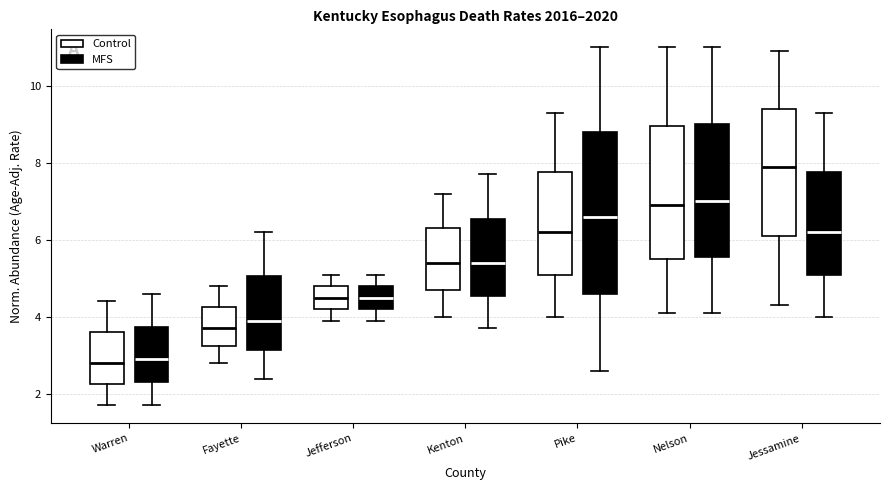

Reading left to right, transcribe this box plot: for each box, give where its median line is, the range the box spans, and where its two whiskers end, as read against the y-axis. The values are not printed on the chart, so give them approximately, as read against the axis.

Warren (Control): median 2.8, box 2.2 to 3.6, whiskers 1.8 to 4.4
Warren (MFS): median 3.0, box 2.4 to 3.8, whiskers 1.8 to 4.6
Fayette (Control): median 3.8, box 3.2 to 4.2, whiskers 2.8 to 4.8
Fayette (MFS): median 4.0, box 3.2 to 5.0, whiskers 2.4 to 6.2
Jefferson (Control): median 4.6, box 4.2 to 4.8, whiskers 4.0 to 5.2
Jefferson (MFS): median 4.6, box 4.2 to 4.8, whiskers 4.0 to 5.2
Kenton (Control): median 5.4, box 4.8 to 6.4, whiskers 4.0 to 7.2
Kenton (MFS): median 5.4, box 4.6 to 6.6, whiskers 3.8 to 7.8
Pike (Control): median 6.2, box 5.2 to 7.8, whiskers 4.0 to 9.4
Pike (MFS): median 6.6, box 4.6 to 8.8, whiskers 2.6 to 11.0
Nelson (Control): median 7.0, box 5.6 to 9.0, whiskers 4.2 to 11.0
Nelson (MFS): median 7.0, box 5.6 to 9.0, whiskers 4.2 to 11.0
Jessamine (Control): median 8.0, box 6.2 to 9.4, whiskers 4.4 to 11.0
Jessamine (MFS): median 6.2, box 5.2 to 7.8, whiskers 4.0 to 9.4